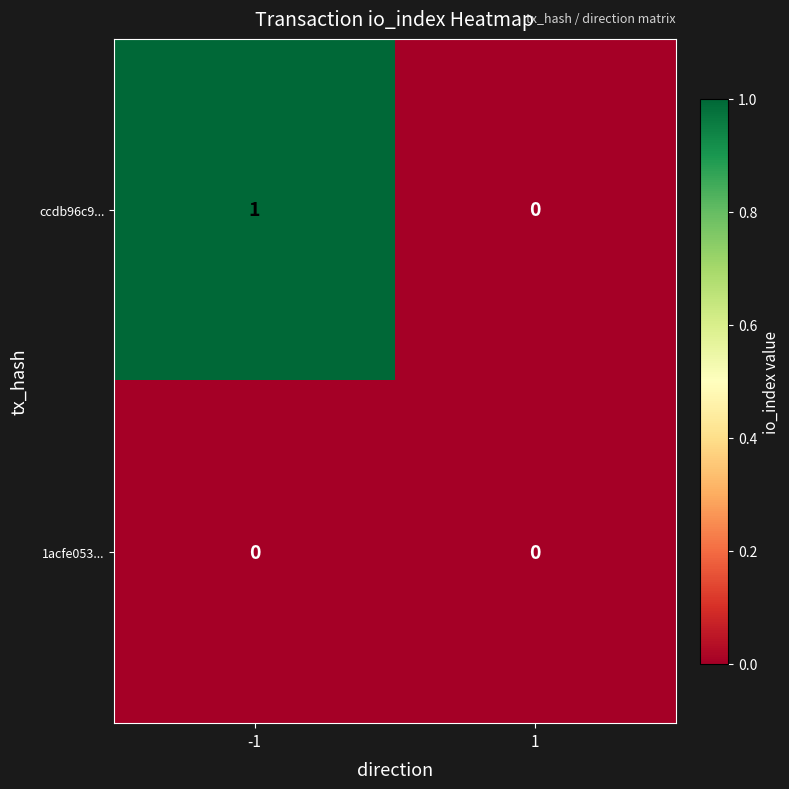

List the series in order of their overall mean, lowest first.

1acfe053..., ccdb96c9...